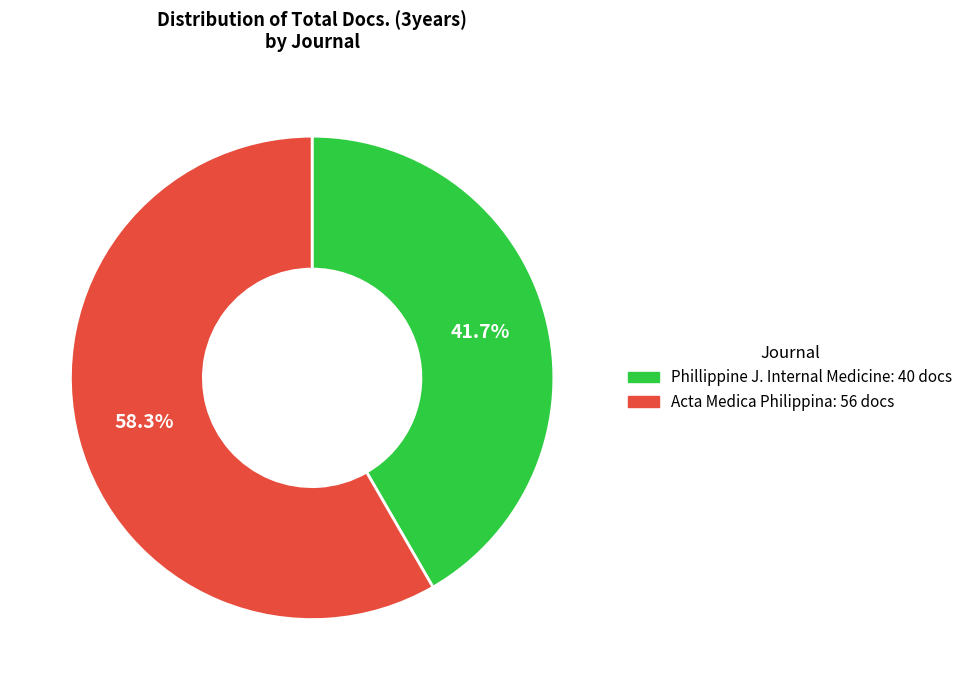

Which category has the smallest portion of the pie?

Phillippine J. Internal Medicine: 40 docs